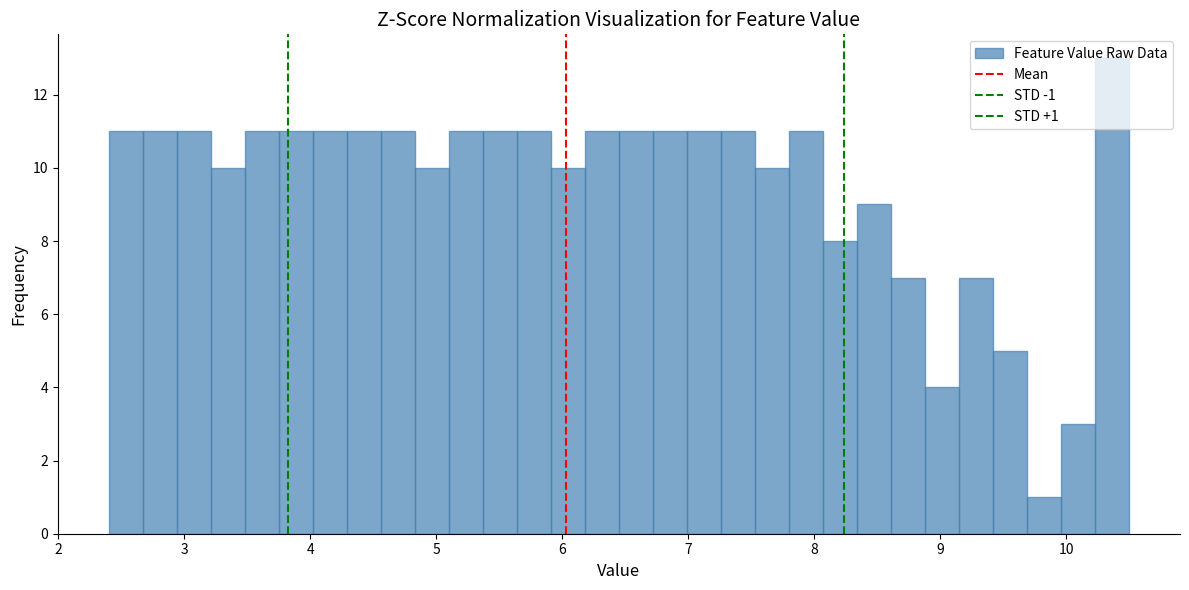

Read against the x-axis, roughly where is the centre of the tallest bar?

10.4